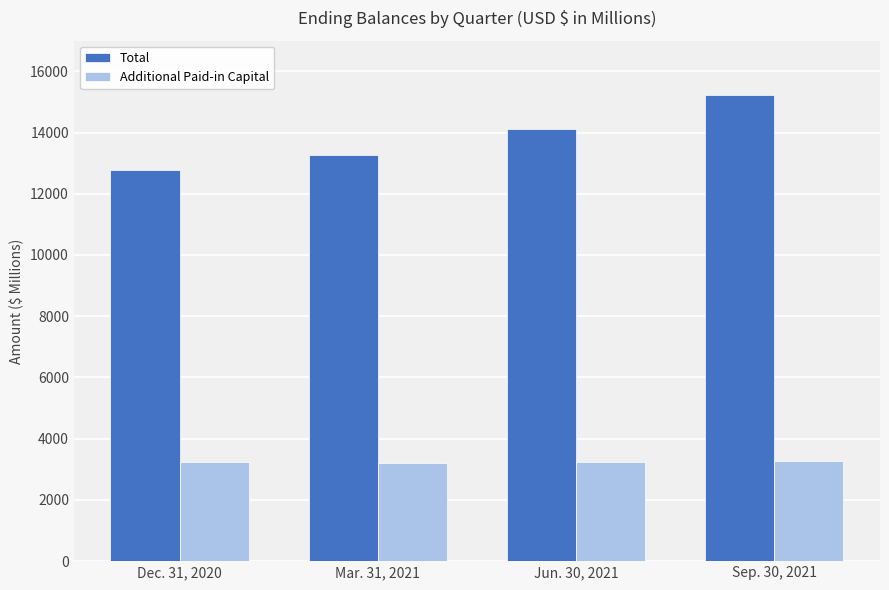

The value of Additional Paid-in Capital at Dec. 31, 2020 is 4590.2. True or false?

False